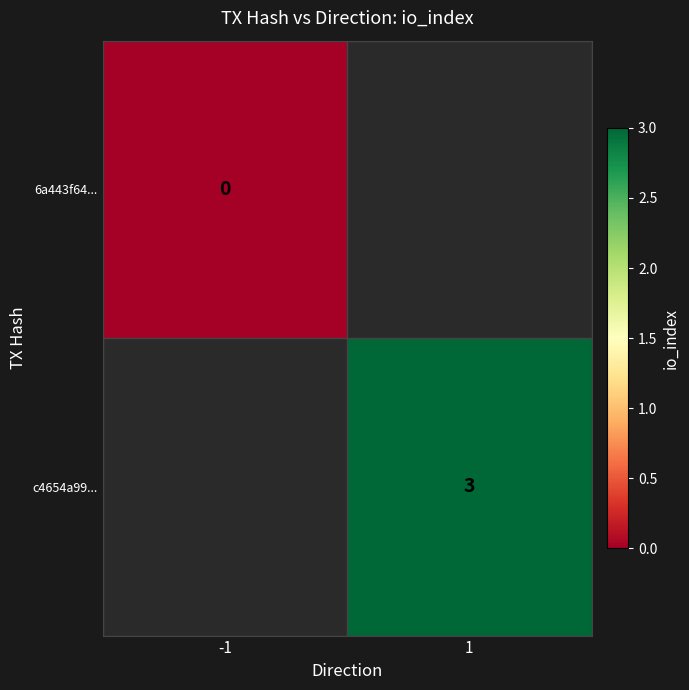

The c4654a99... series shows 3 at 1. True or false?

True